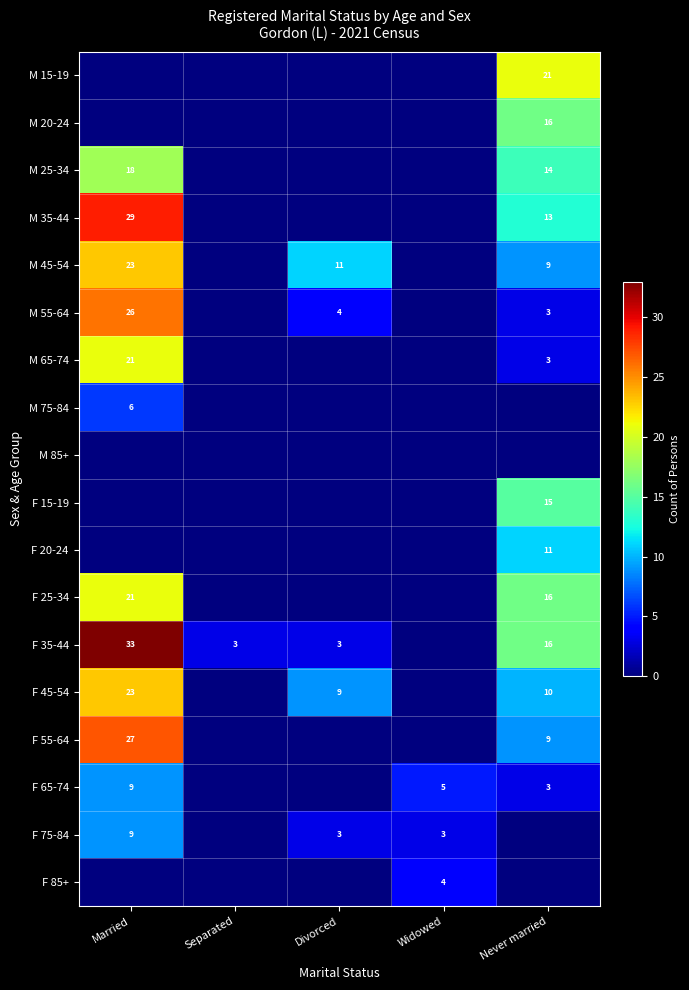

The value of F 55-64 at Married is 27. True or false?

True